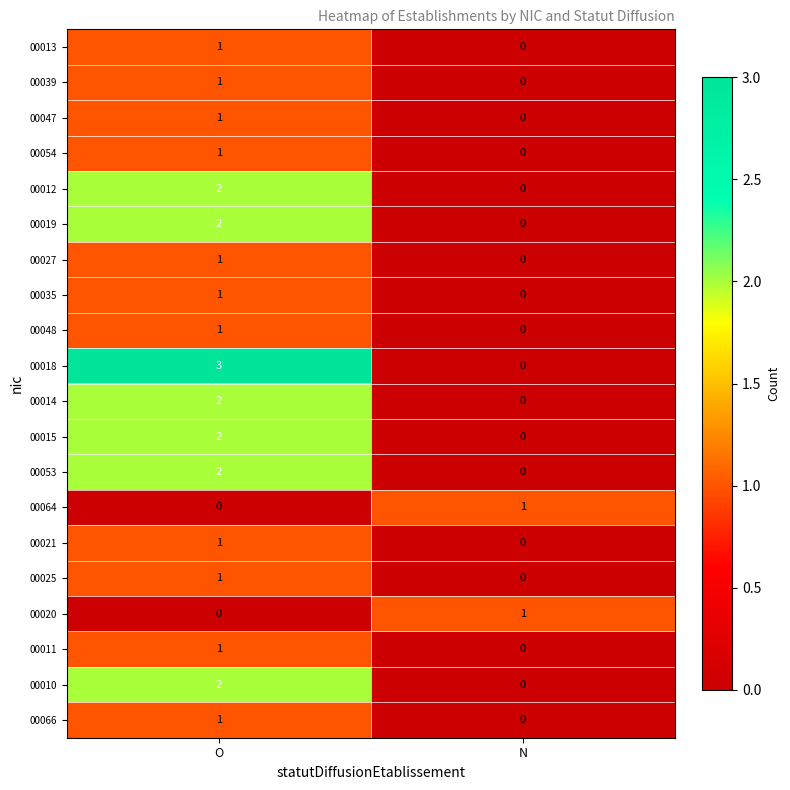

What is the spread (max minus min) of values at O?

3